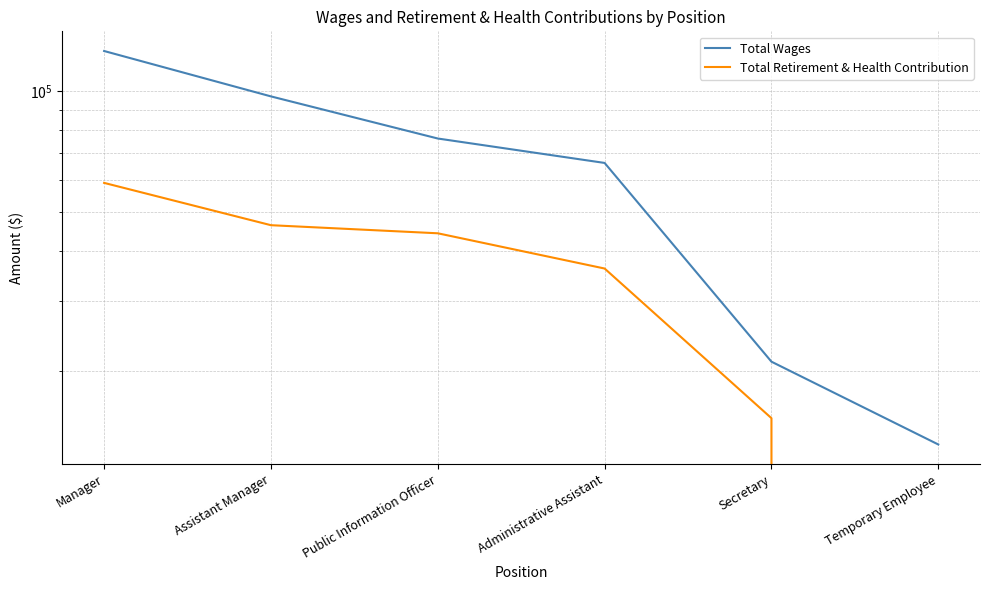

What position from the right is Public Information Officer?

4